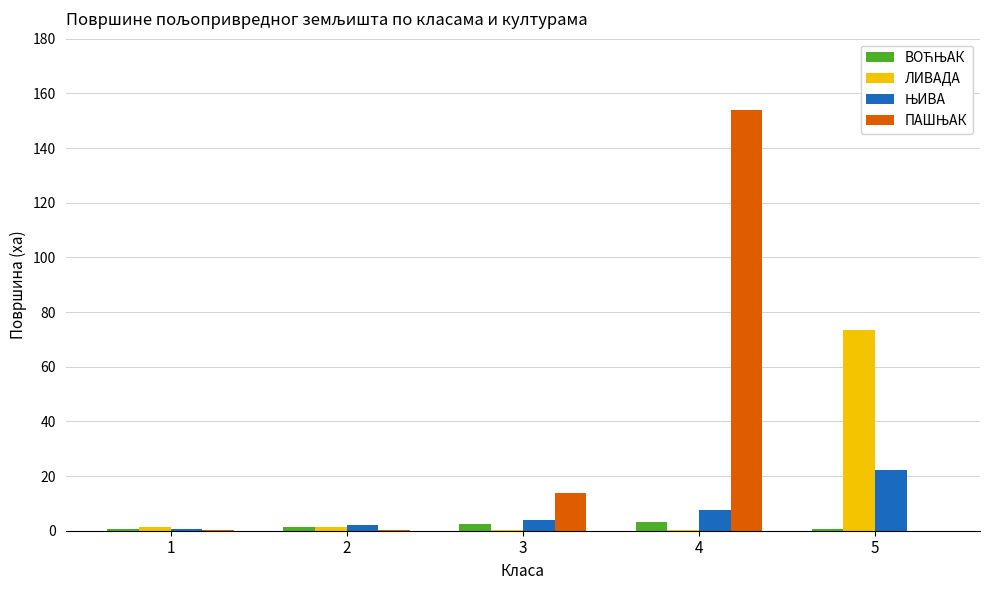

True or false: ЛИВАДА has a value of 0.2 at 4.

True